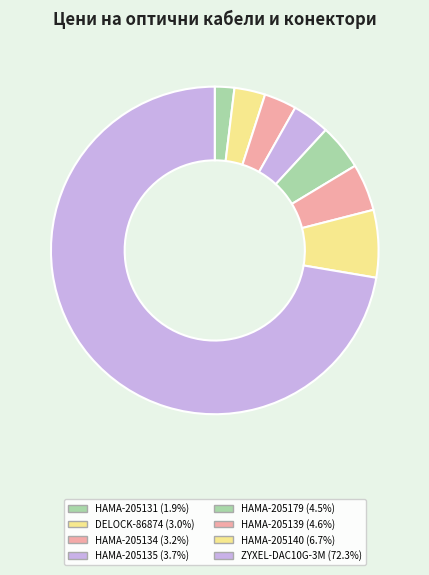

Do HAMA-205134 and ZYXEL-DAC10G-3M together represent more than half of the pie?

Yes